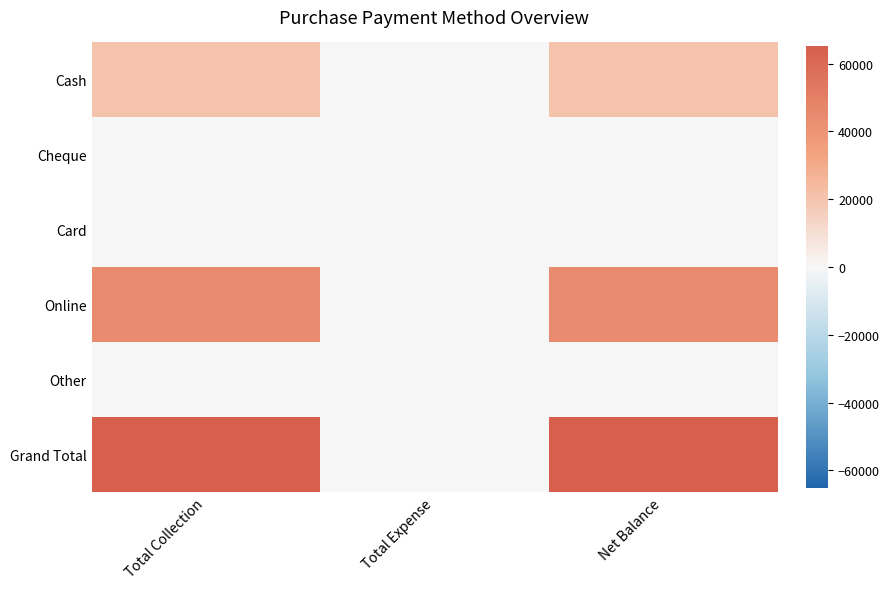

Reading left to right, what are all the values shown in this chart?

Cash: Total Collection=20600	Total Expense=0	Net Balance=20600
Cheque: Total Collection=0	Total Expense=0	Net Balance=0
Card: Total Collection=0	Total Expense=0	Net Balance=0
Online: Total Collection=44600	Total Expense=0	Net Balance=44600
Other: Total Collection=0	Total Expense=0	Net Balance=0
Grand Total: Total Collection=65200	Total Expense=0	Net Balance=65200